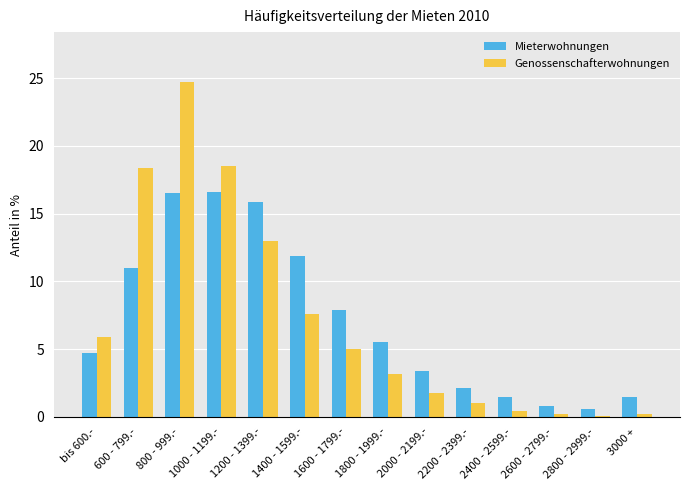

What is the average value of the Genossenschafterwohnungen series?

7.1